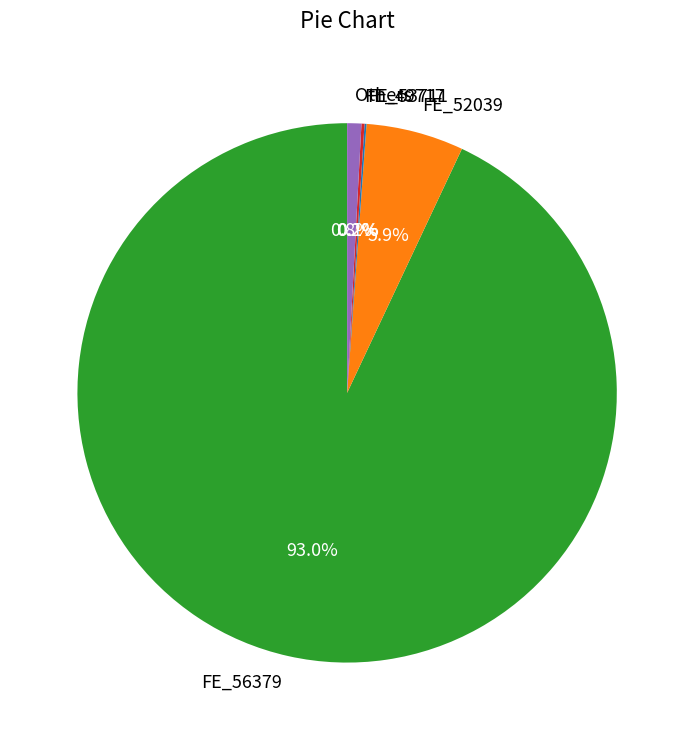

Between FE_56379 and Others, which is larger?

FE_56379